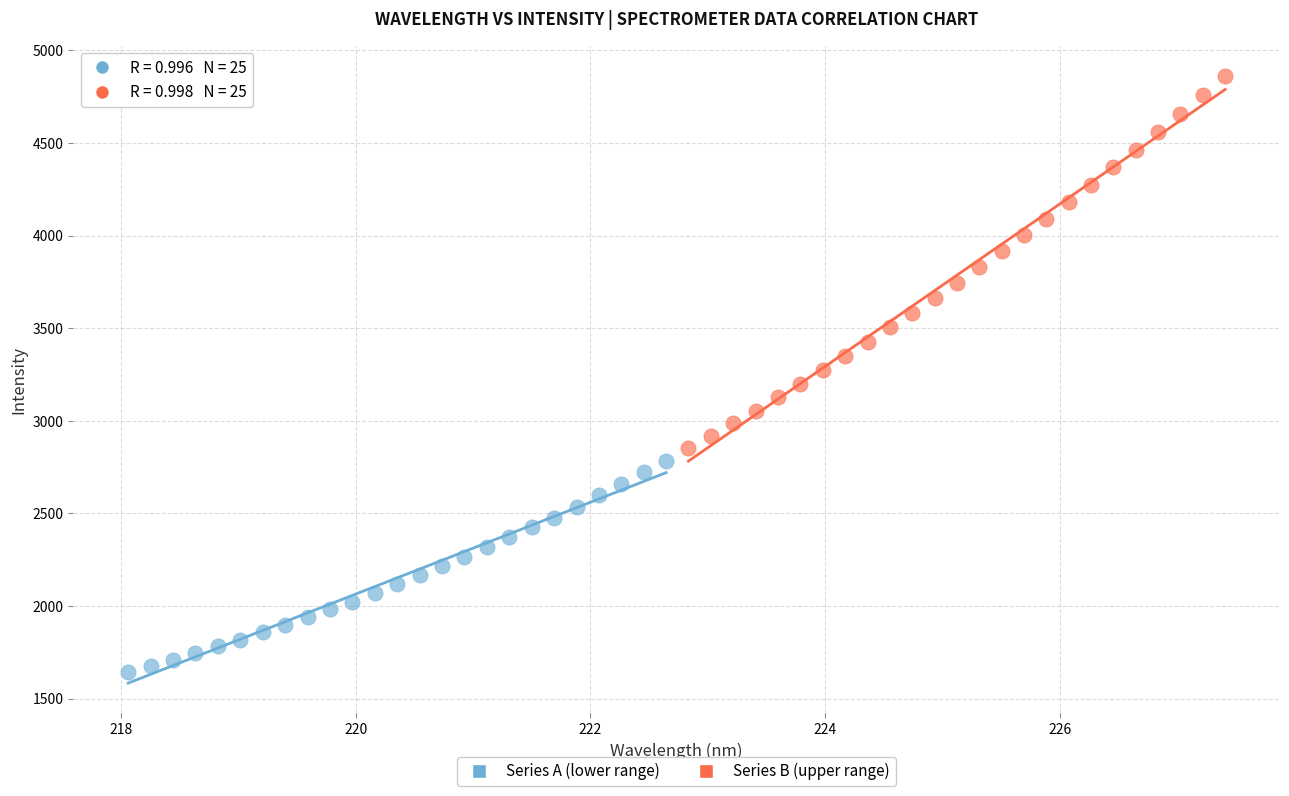

What are all the series names shown in the legend?

Series A (lower range), Series B (upper range)